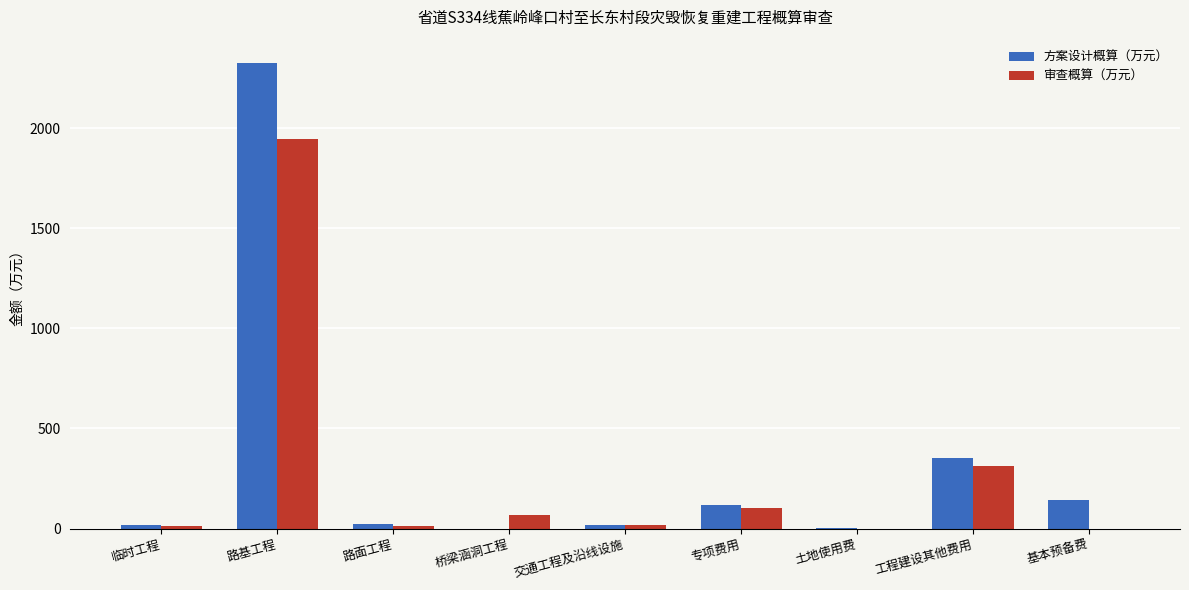

What is the total value across all series at 路基工程?

4269.3